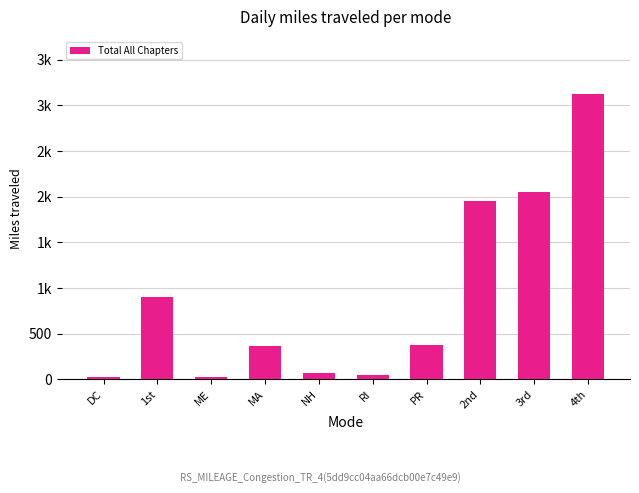

What is the value of the 6th bar from the left?

51